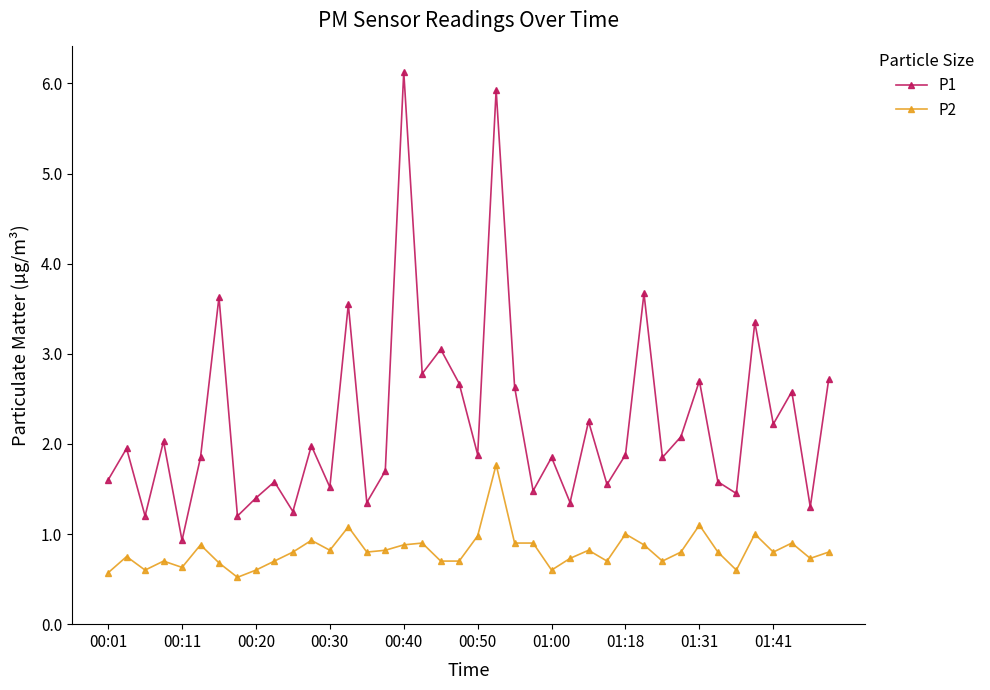

Rank the series by their average value, from lowest to highest.

P2, P1